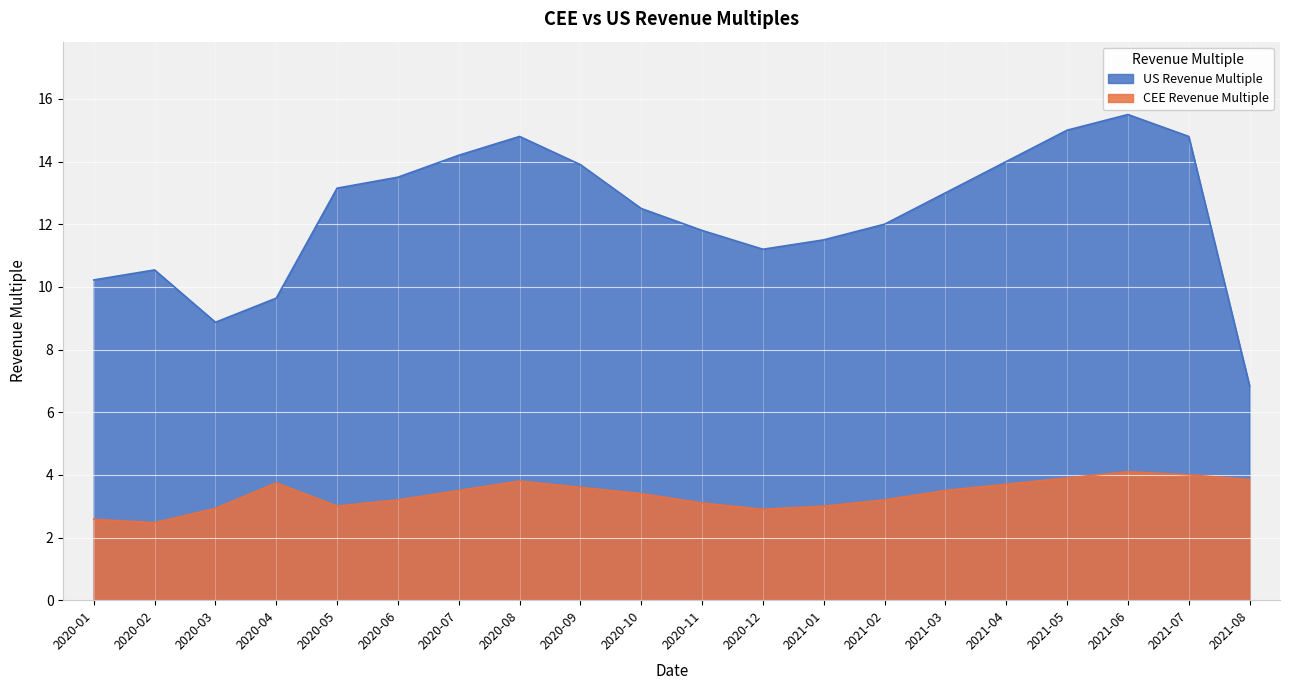

Where is the first local minimum for US Revenue Multiple?

2020-03